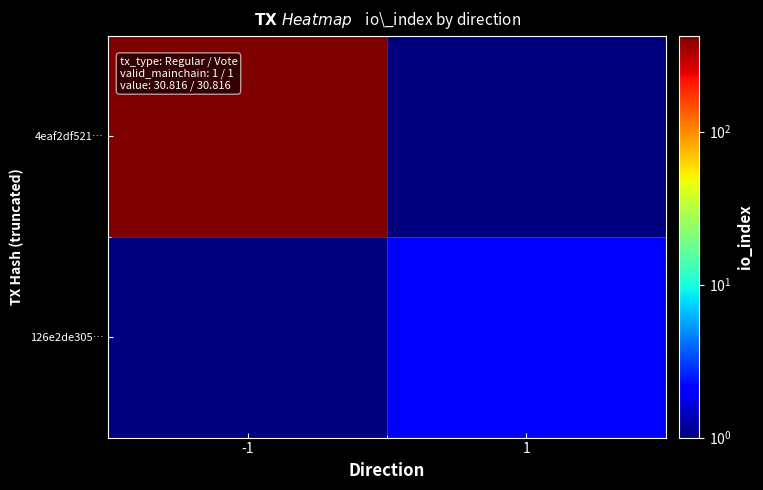

Rank the series at 1 from lowest to highest value.

4eaf2df521…, 126e2de305…